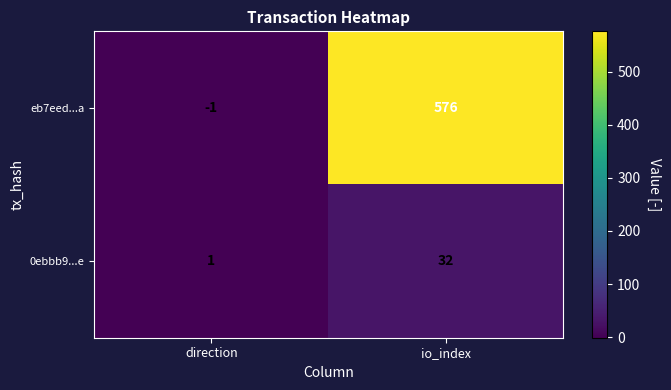

Which series changed the most between direction and io_index?

eb7eed...a